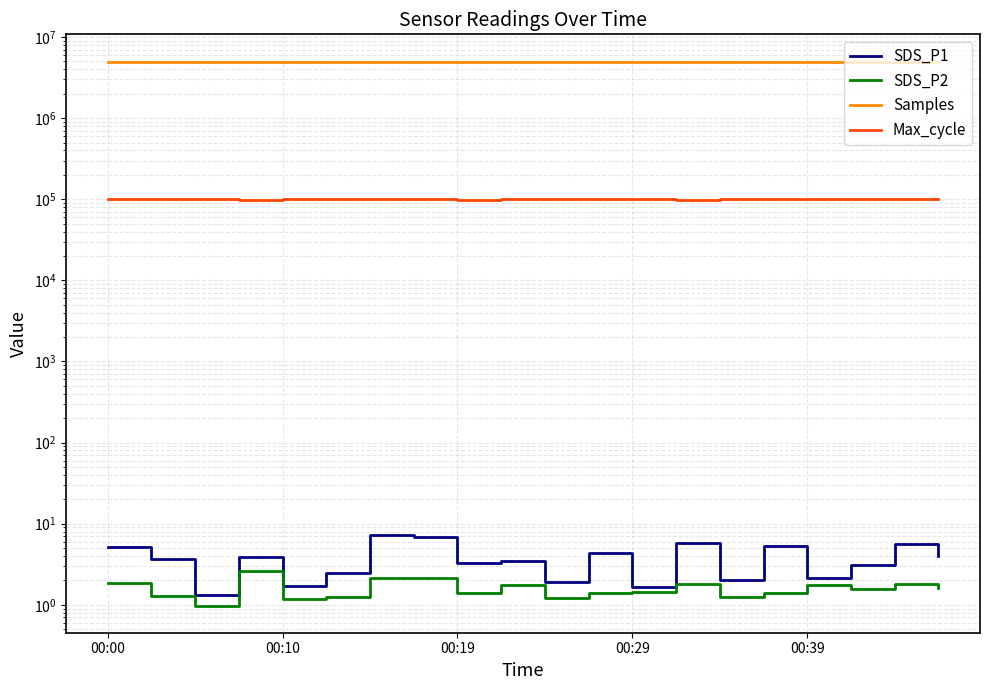

What is the sum of the SDS_P2 values at 11 and 6?

3.5